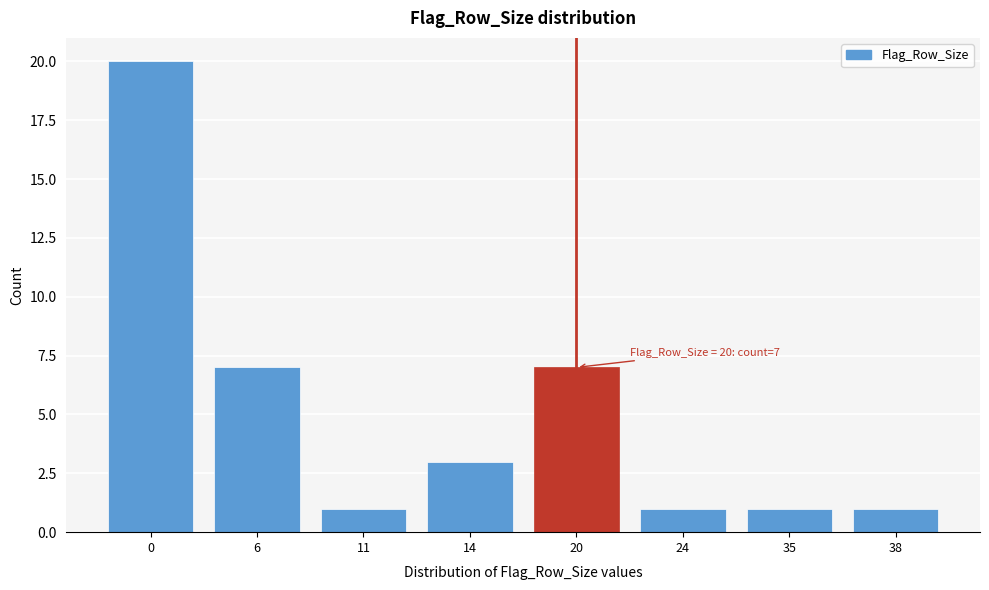

Reading left to right, what are all the values shown in this chart?

0=20	6=7	11=1	14=3	20=7	24=1	35=1	38=1